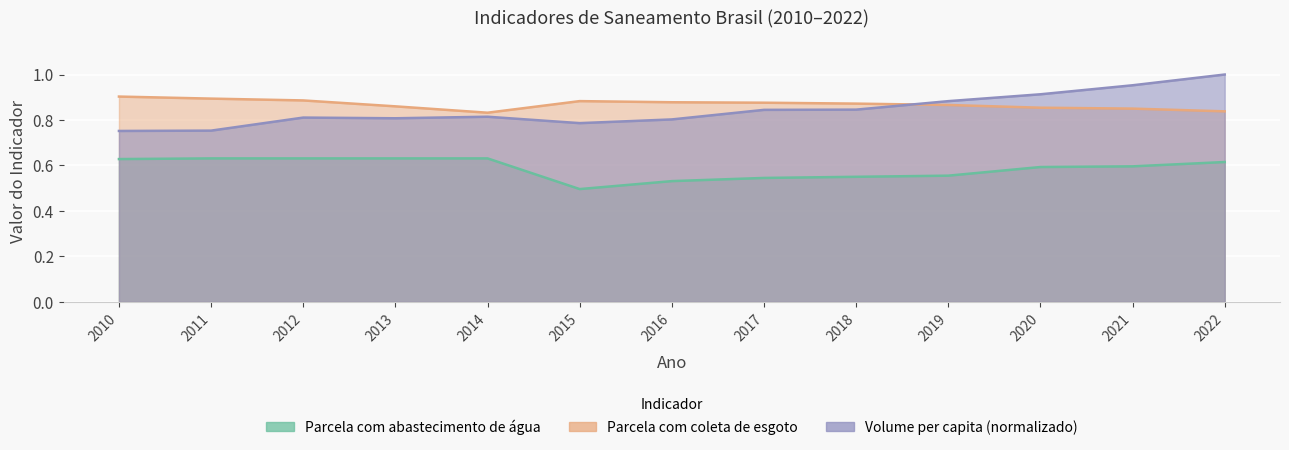

Which category has the highest value in the Volume de água consumida per capita (L/hab·dia) series?

2022